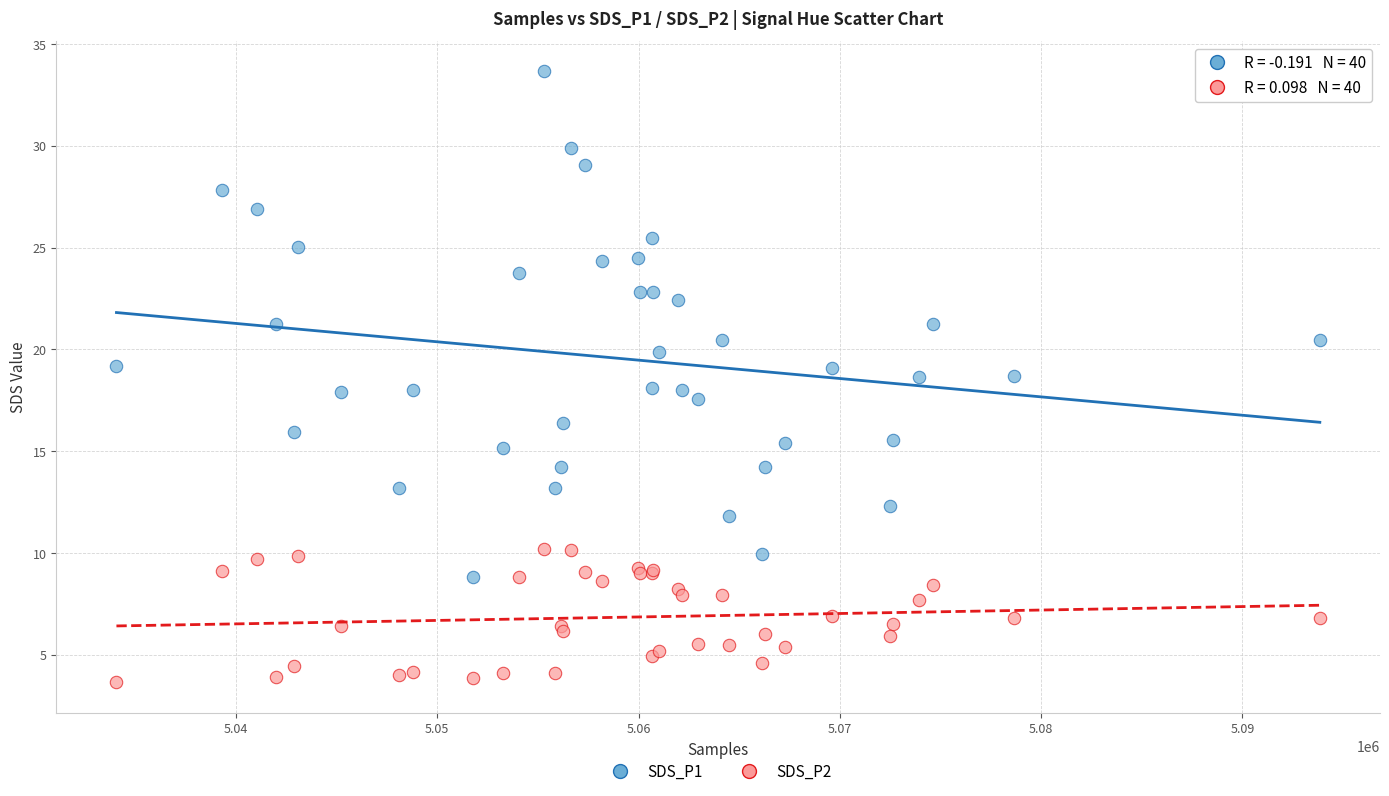

Which series has the largest Y range (max minus min)?

SDS_P1